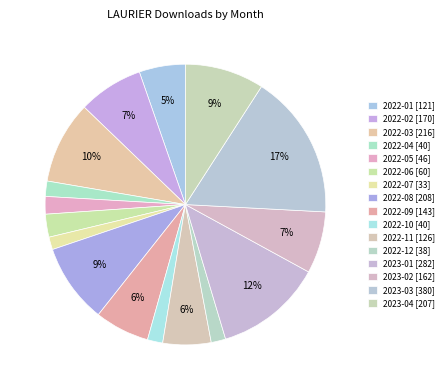

Do 2022-01 and 2022-06 together represent more than half of the pie?

No